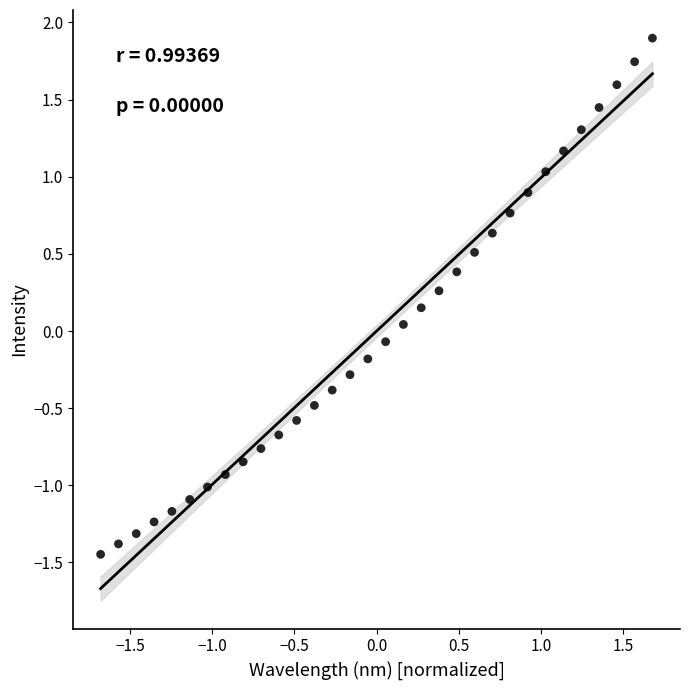

What is the range of Y values (max minus min)?

3.3